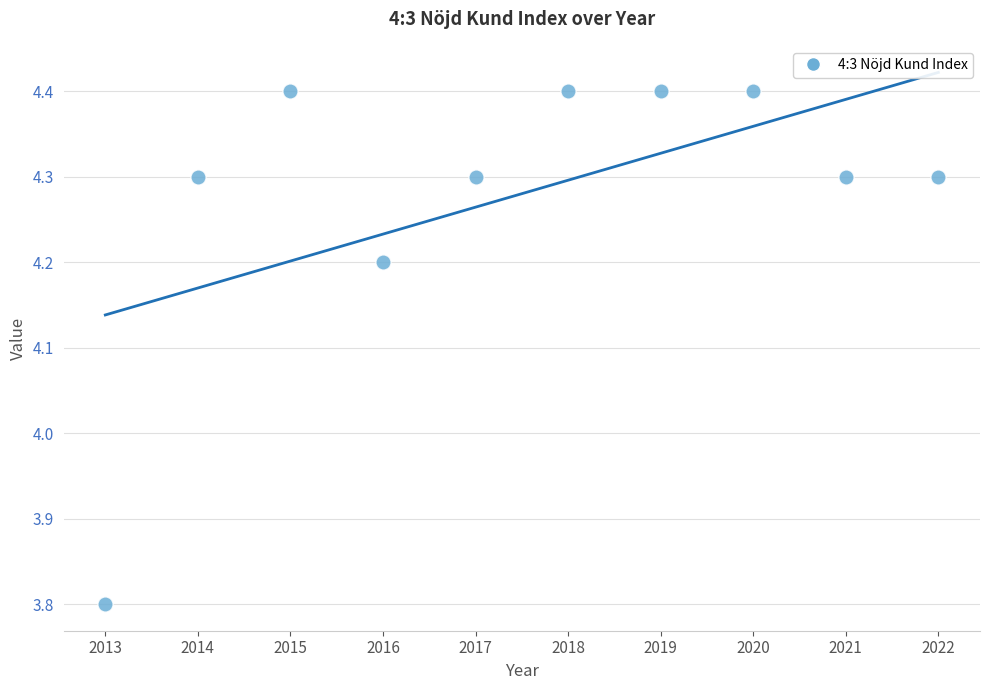

What is the average Y value?

4.3